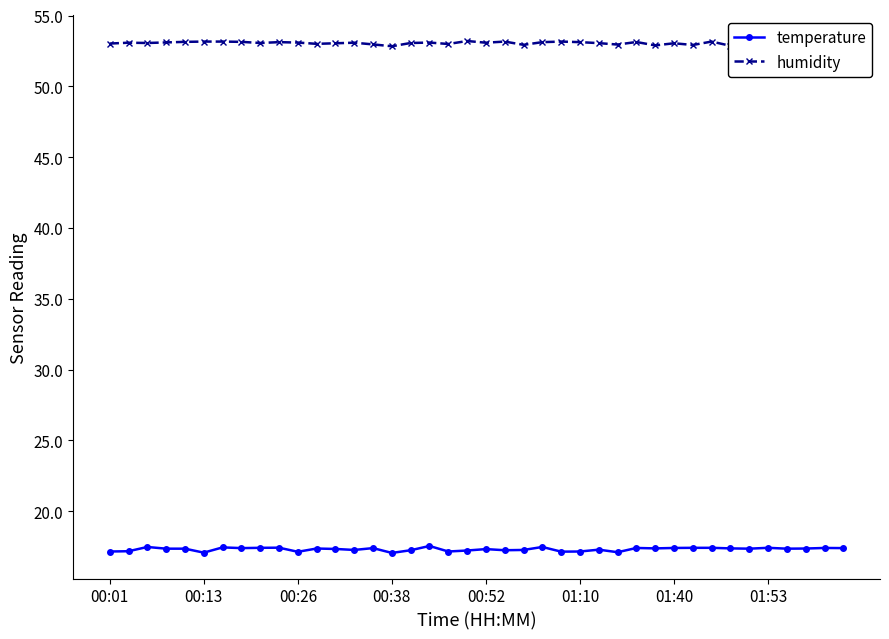

Is this an area chart (filled region under the line)?

No